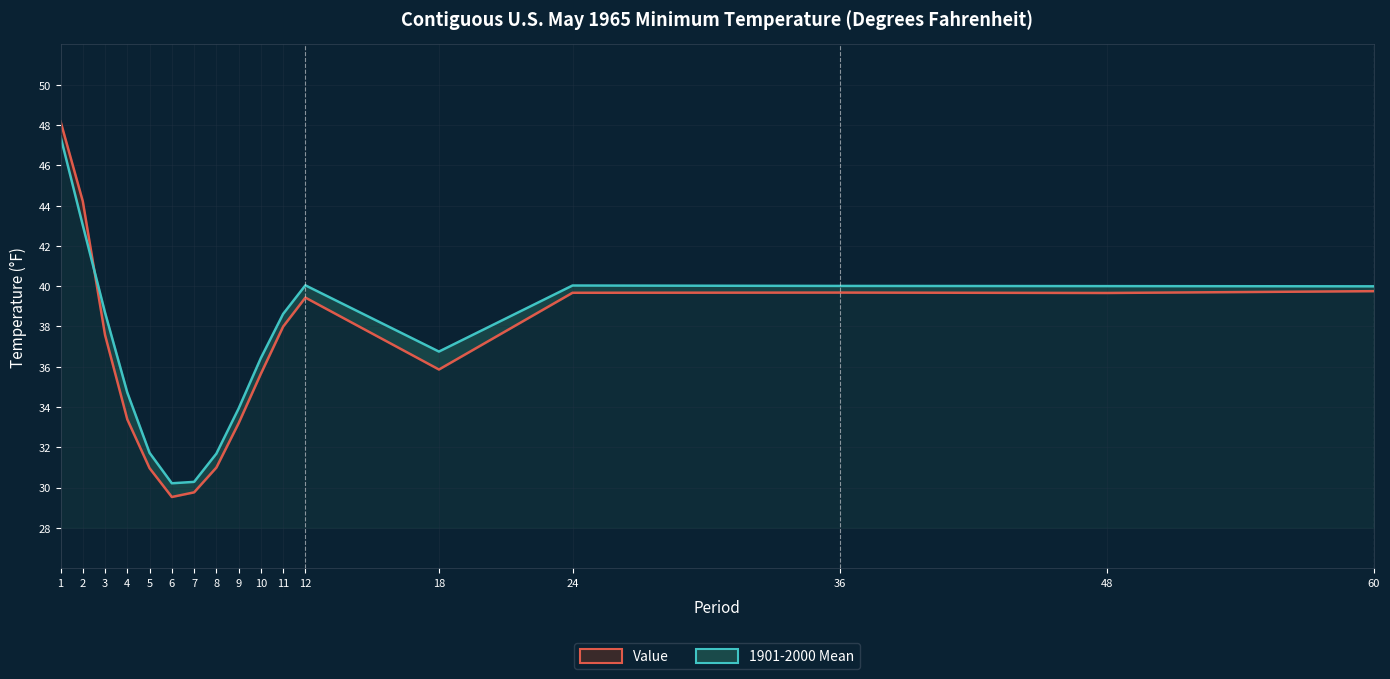

True or false: 1901-2000 Mean has more than 2 points higher than both neighbors.

False